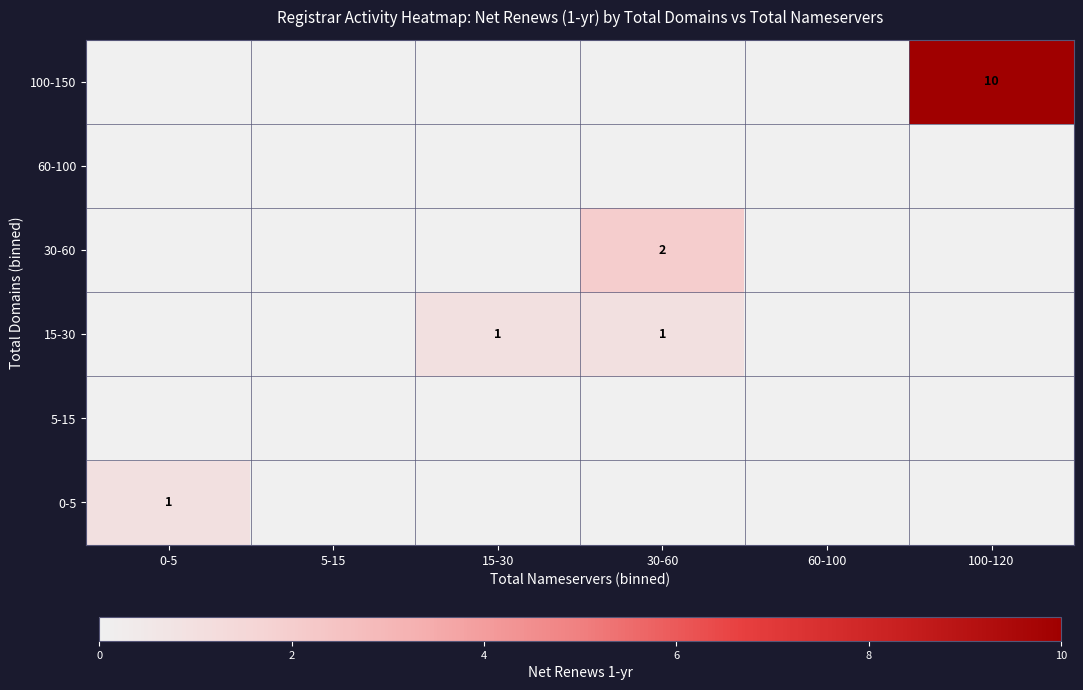

The value of 0-5 at 0-5 is 1. True or false?

True